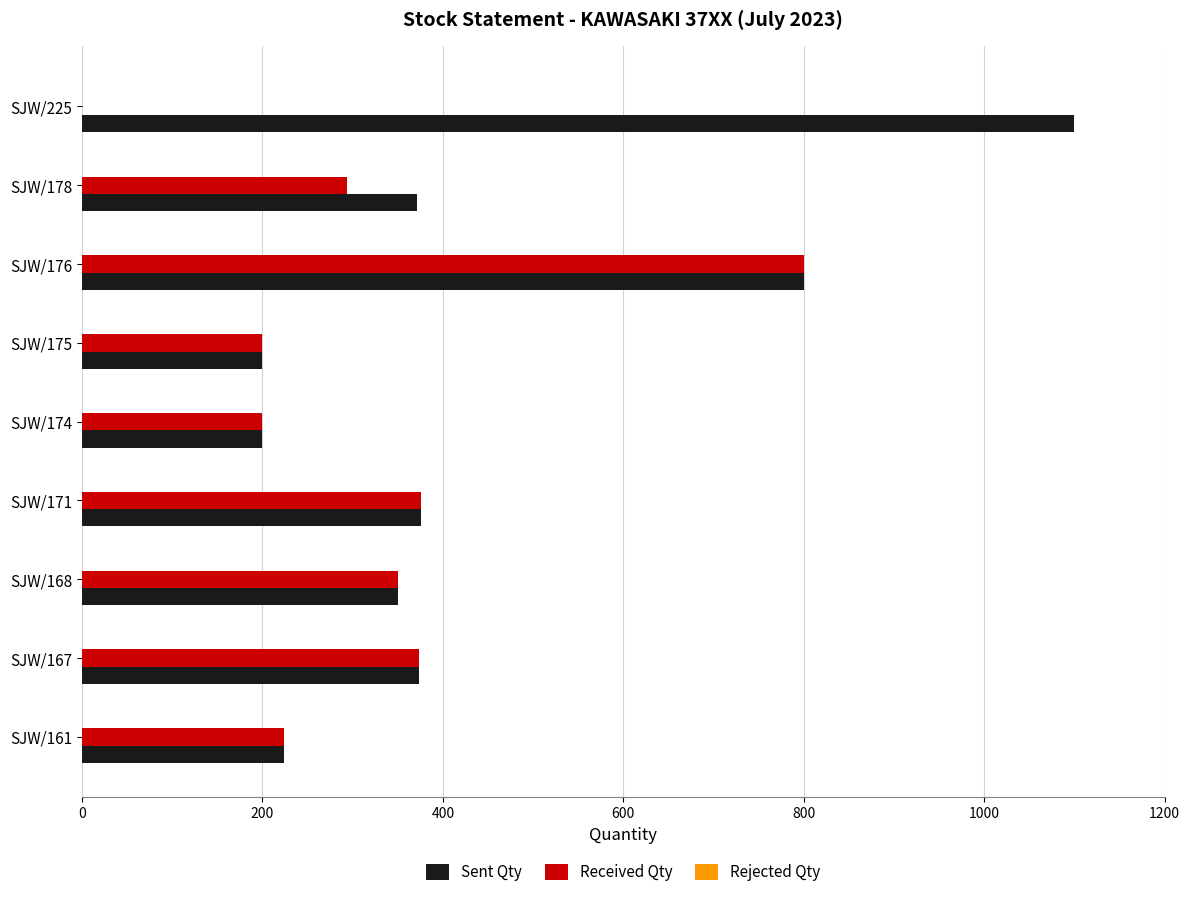

At which category is the sum across all series the highest?

SJW/176